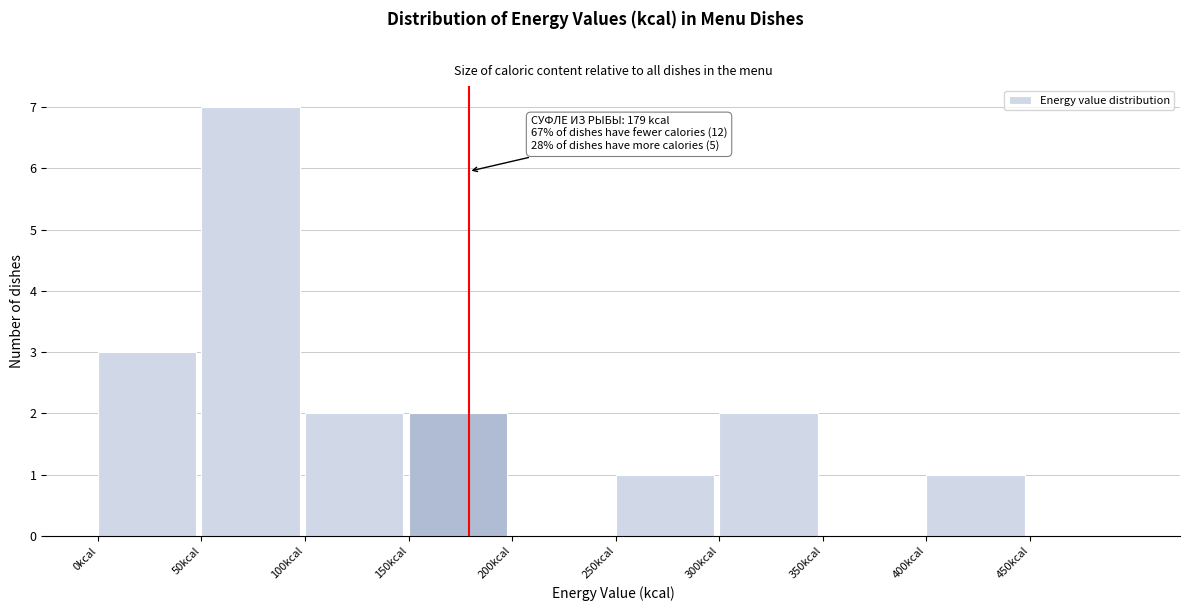

Which range on the x-axis has the tallest bar?

50 to 100